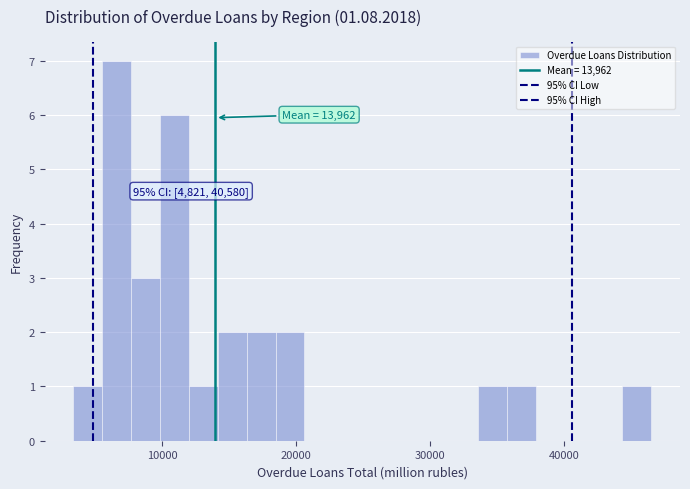

Around what value on the x-axis is the tallest bar? Give the approximate position of its centre, as read against the axis.

7000